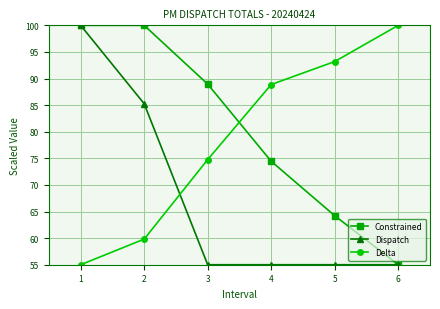

What are all the series names shown in the legend?

Constrained, Dispatch, Delta